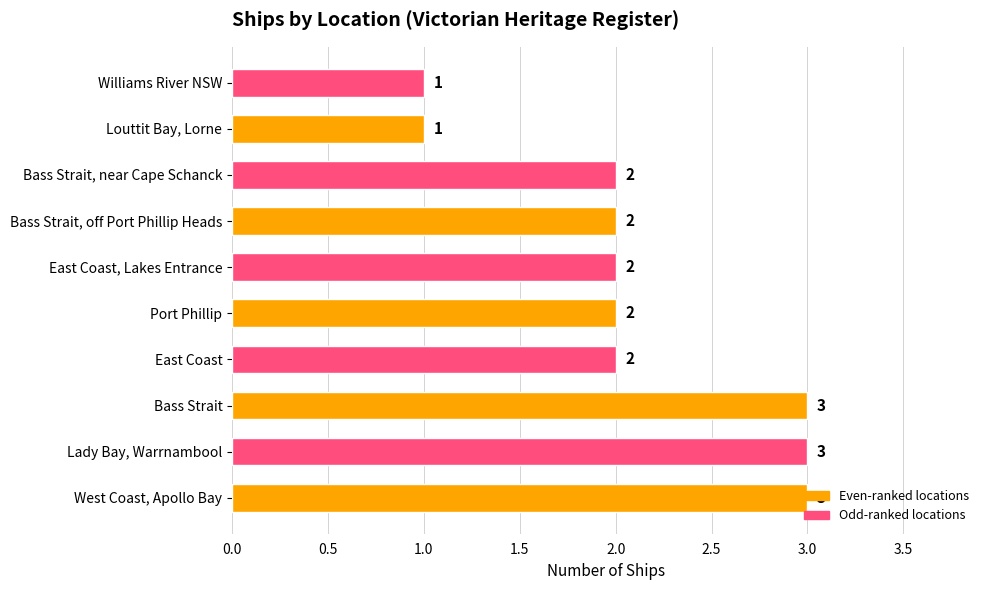

True or false: the data shows 2 at Port Phillip.

True